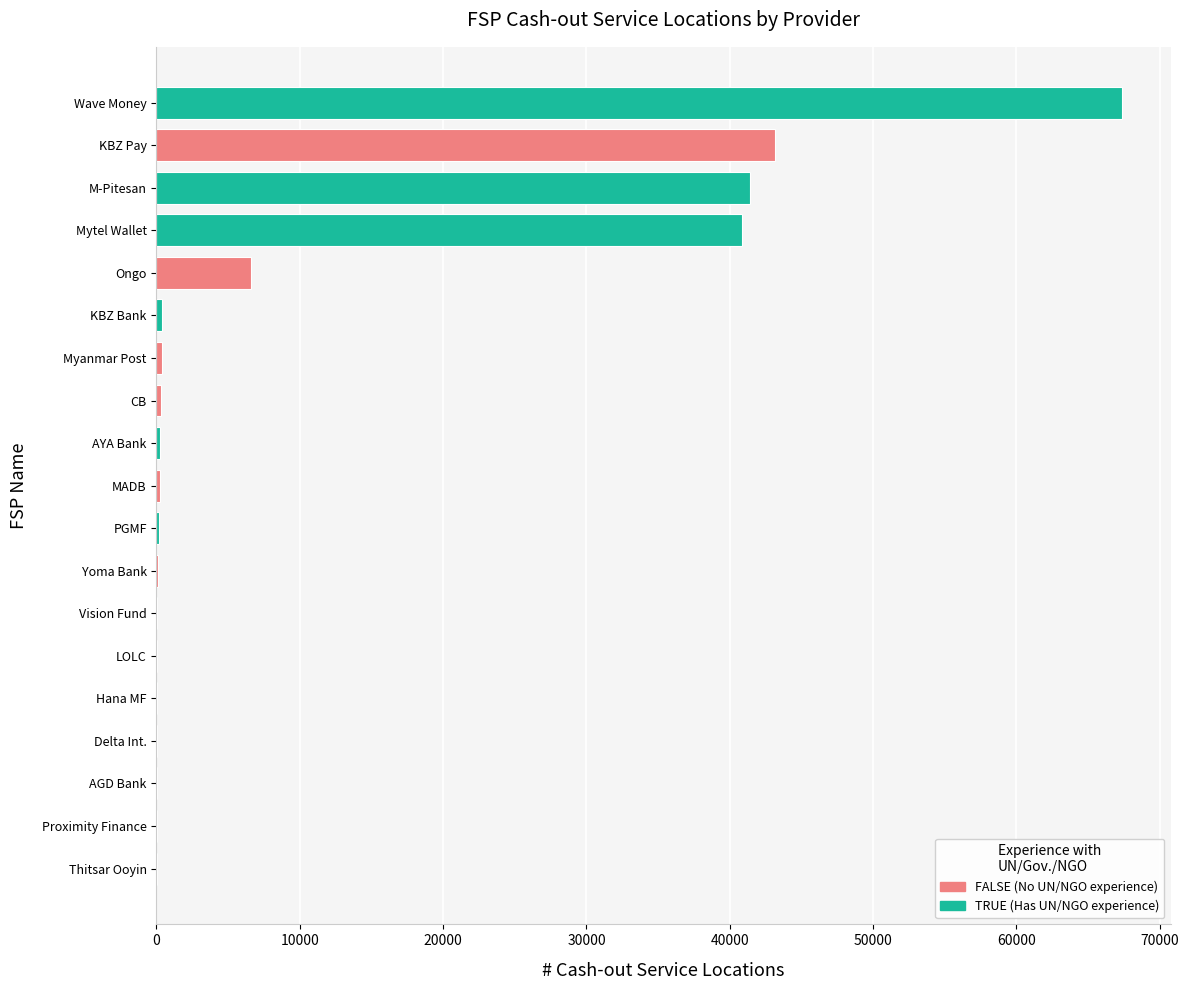

At which category does the chart reach its peak across all series?

Wave Money